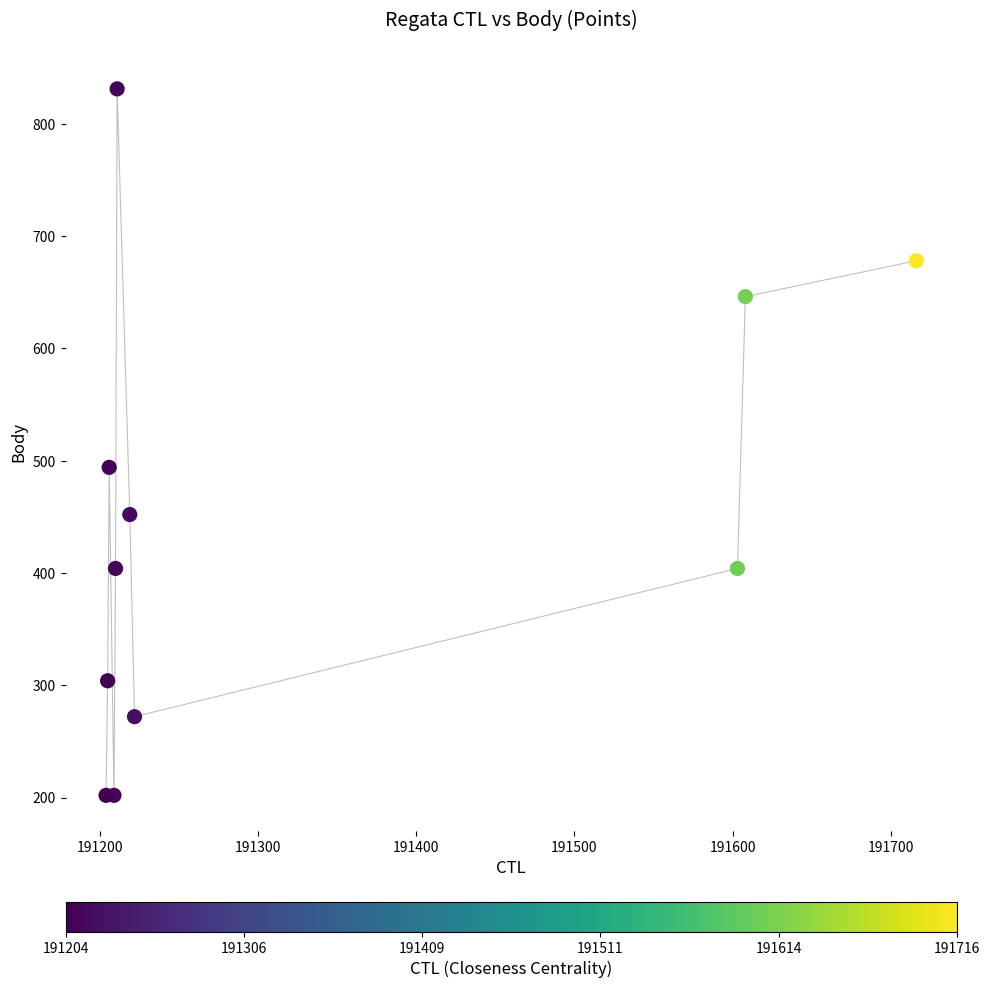

What Y value in the scatter plot is closest to 516?

494